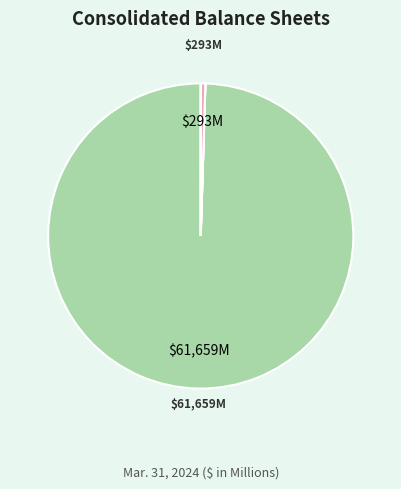

Is there a majority slice in this chart?

Yes